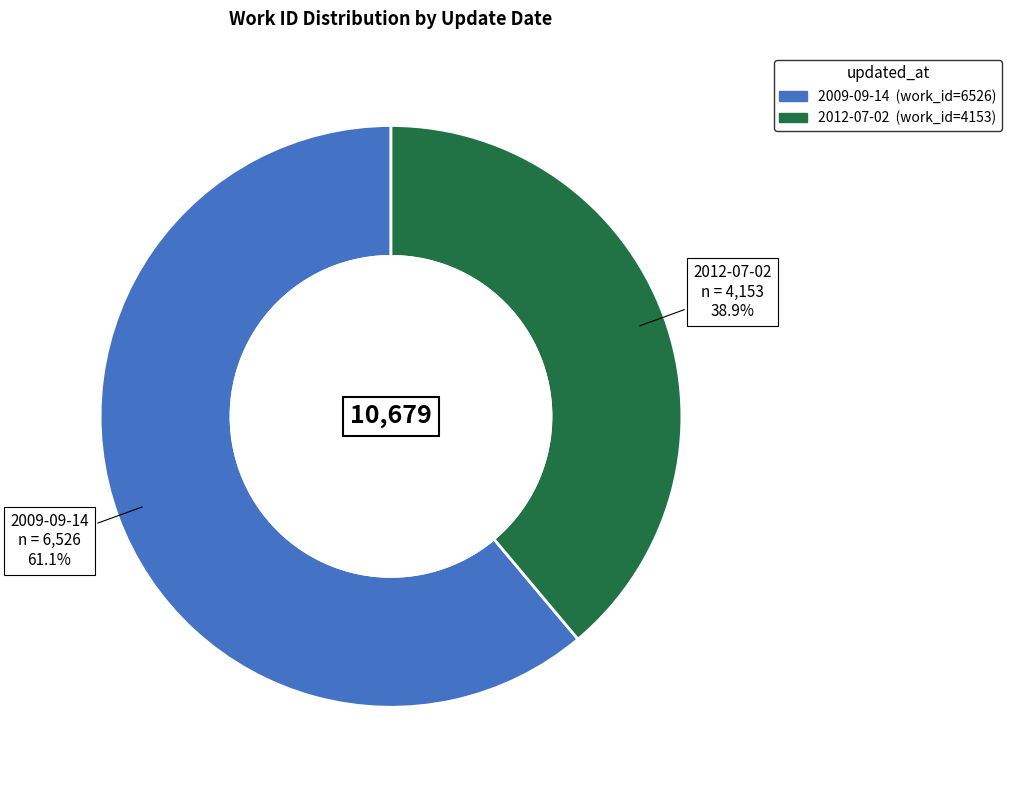

How many slices are in this pie chart?

2